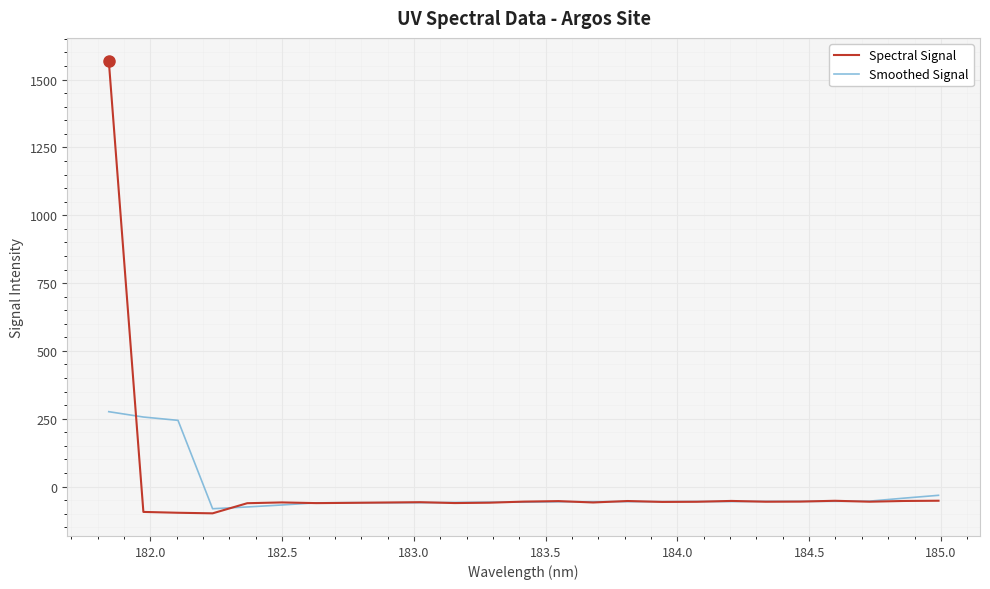

Rank the series by their maximum value, from lowest to highest.

Smoothed Signal, Spectral Signal